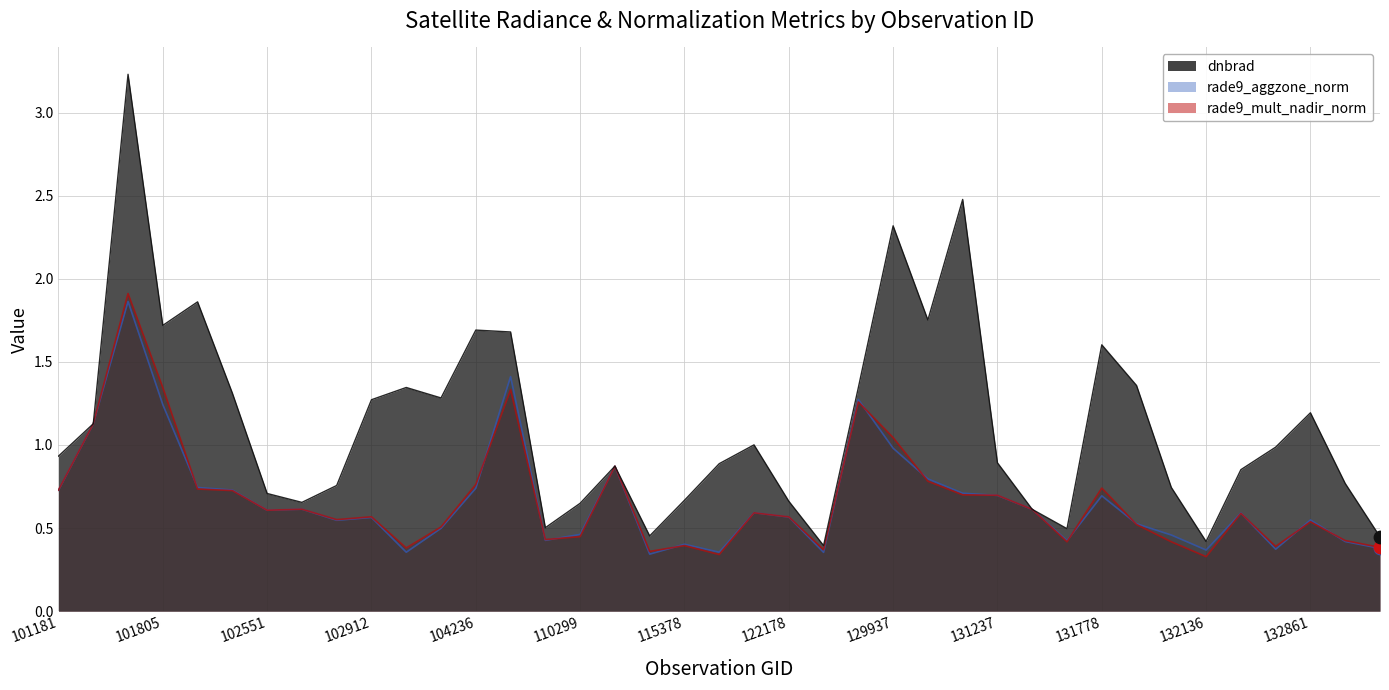

Which series has the largest total across all categories?

dnbrad